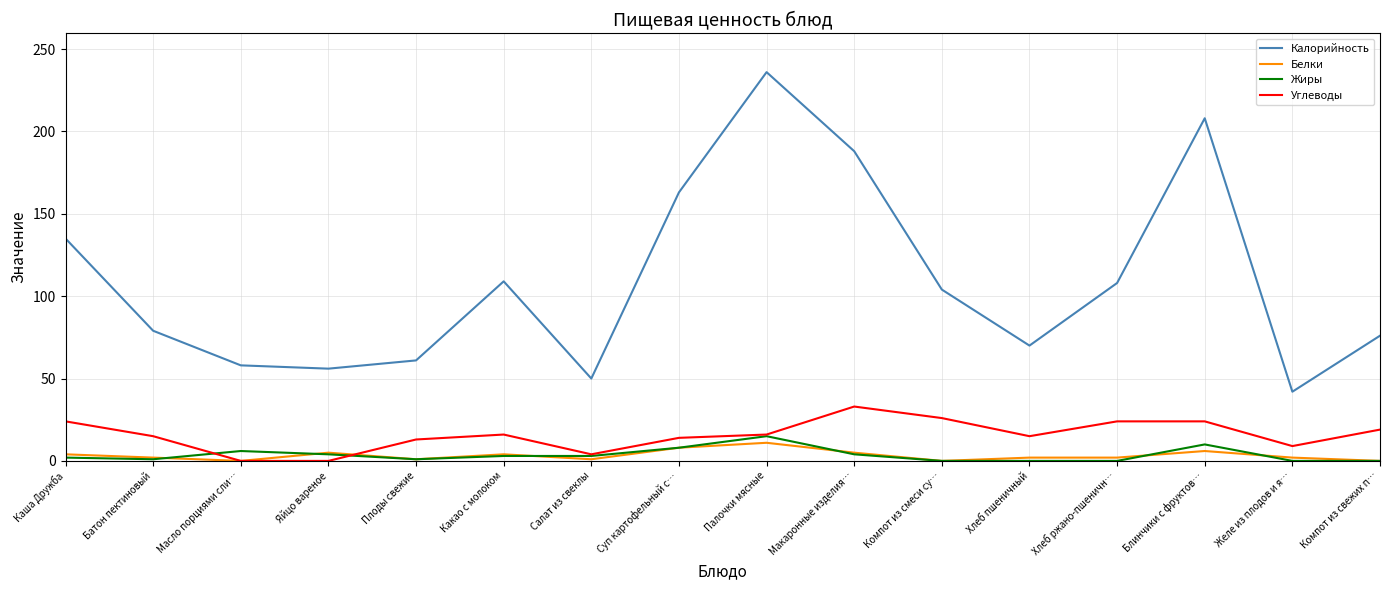

What is the maximum value shown in the chart?

236